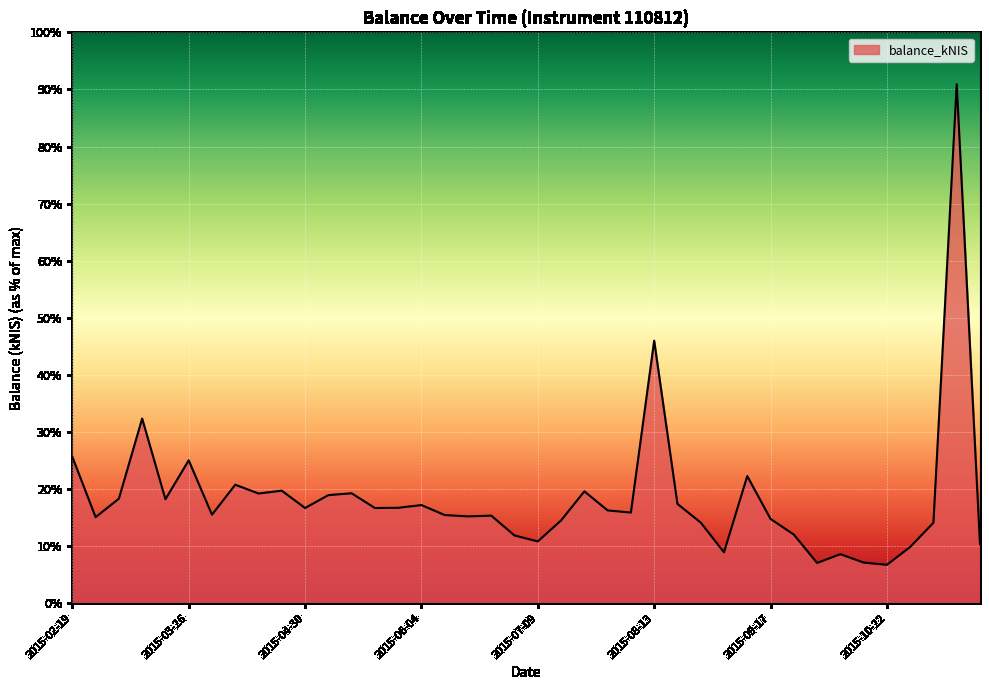

What is the value of the 34th point from the left?

1299.1